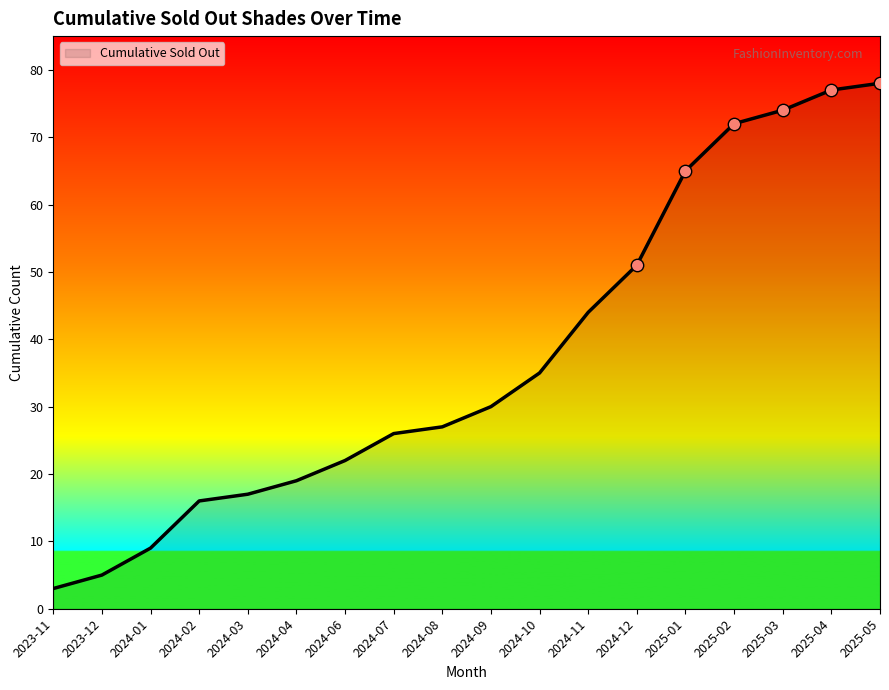

Approximately how many times larger is the value at 2025-01 compared to 2024-04?

3.4